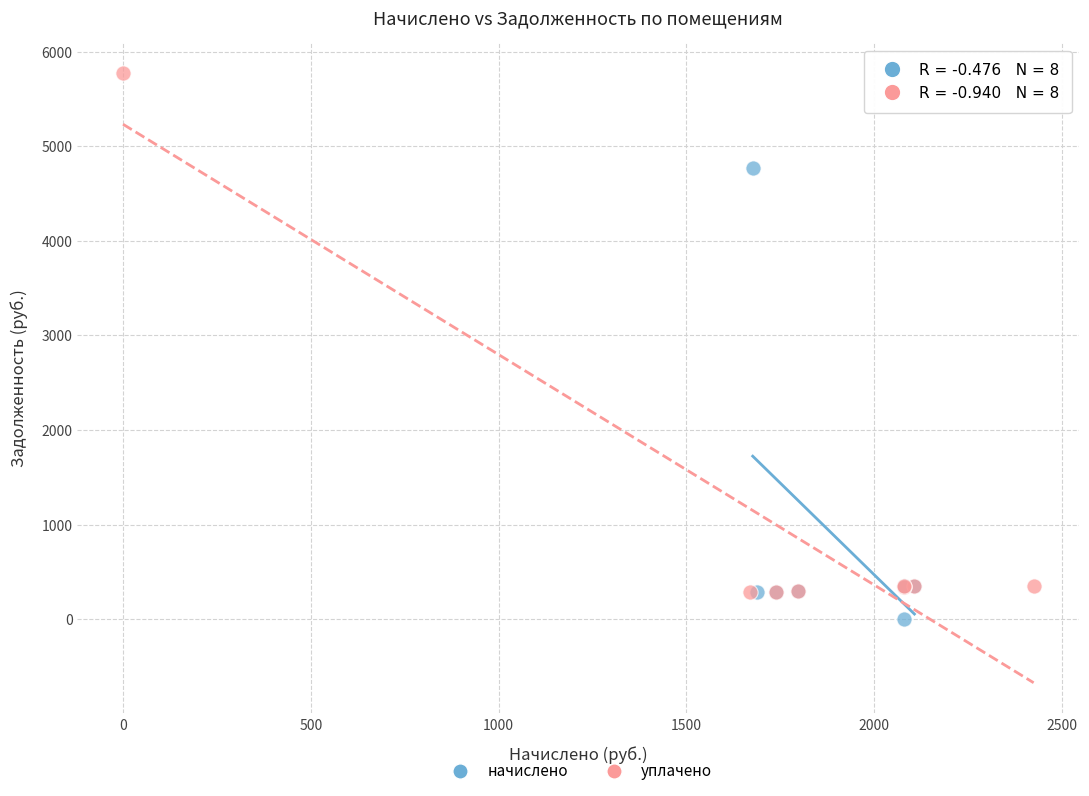

Which series has the largest Y range (max minus min)?

уплачено